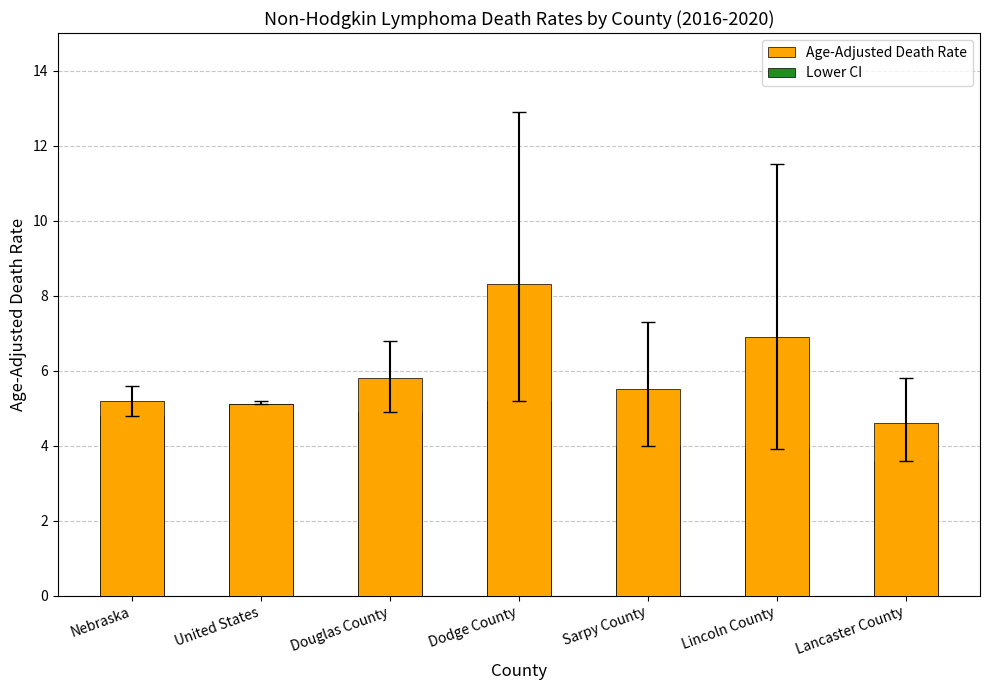

What is the total value across all series at Sarpy County?

9.5